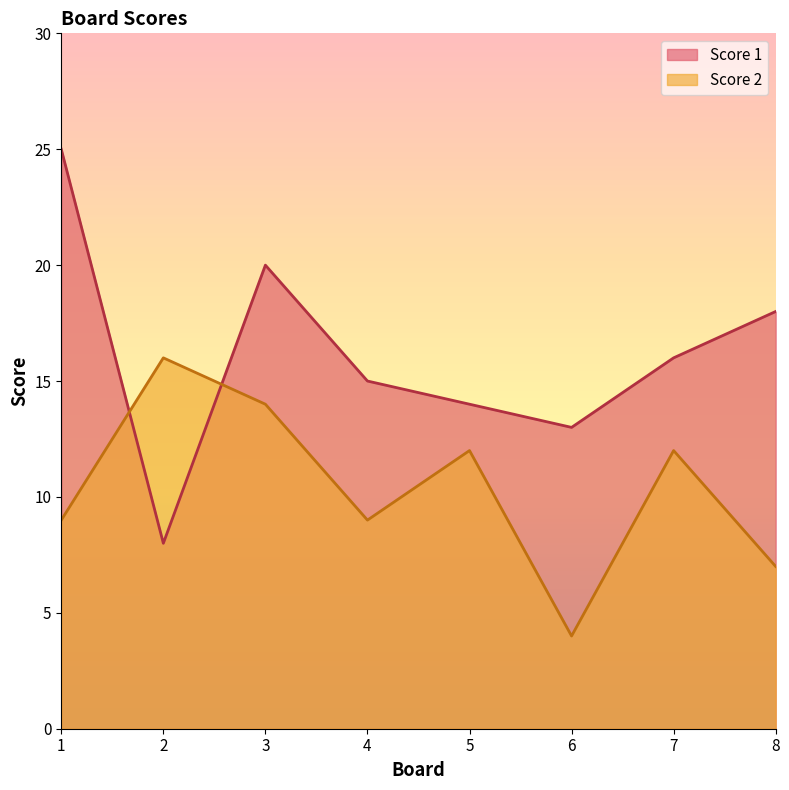

Where is Score 2 nearest to the value 10?

1